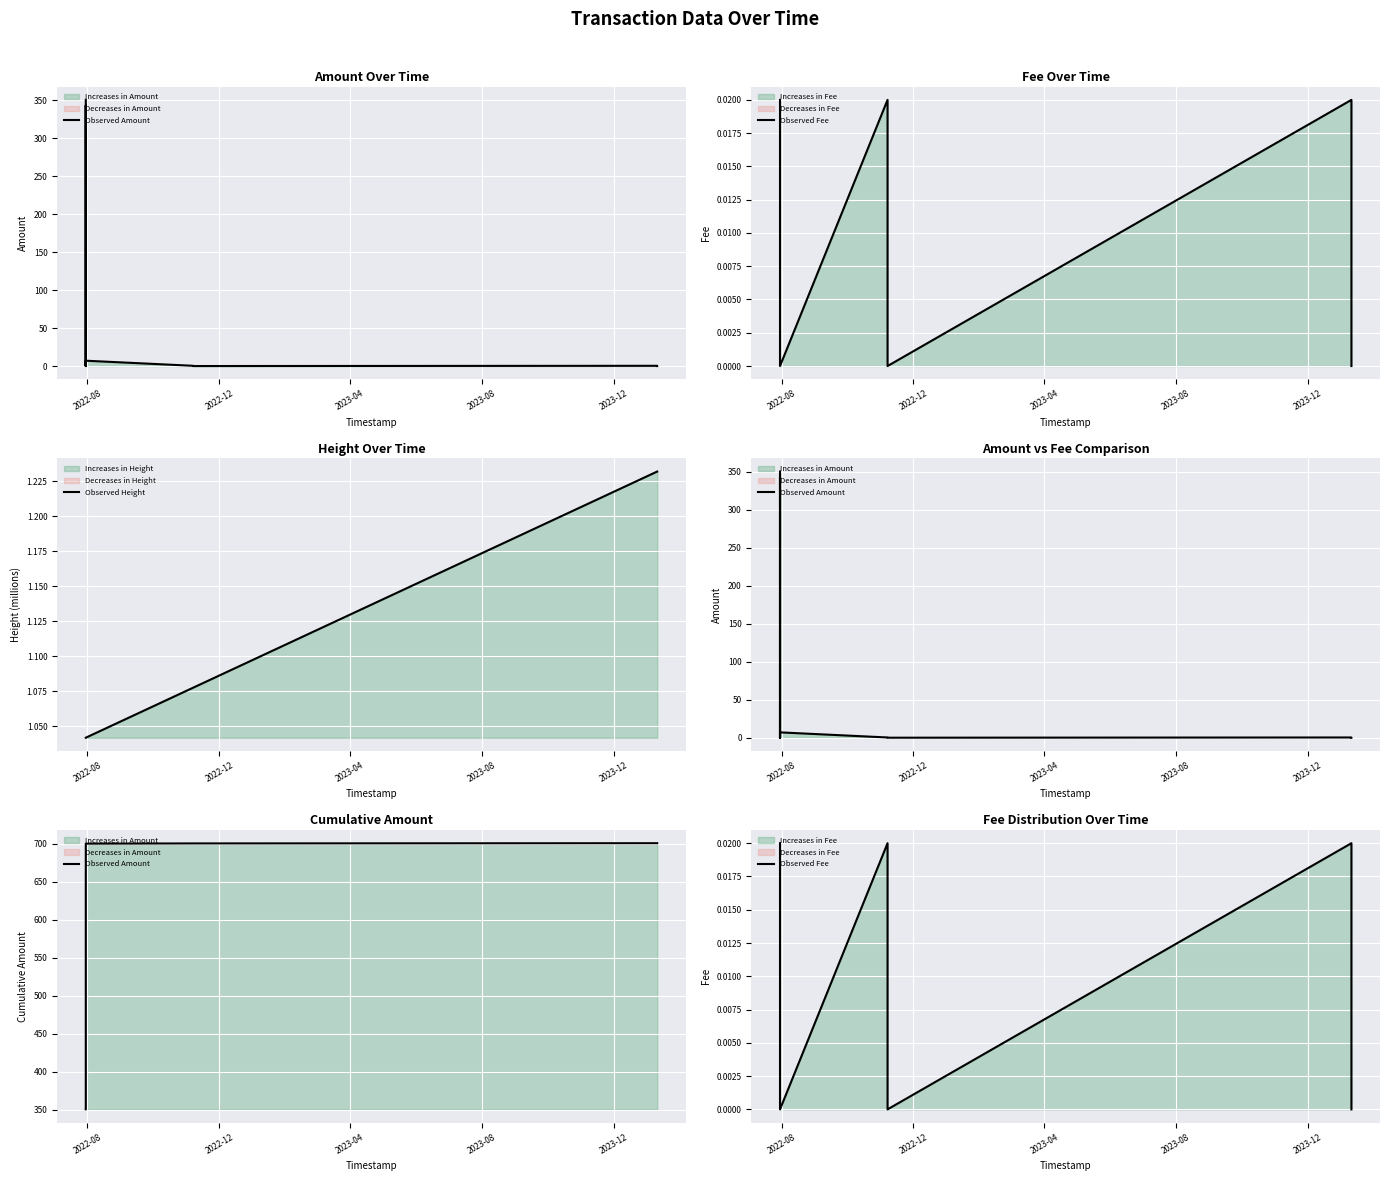

Where is Observed Fee nearest to the value 0?

2022-12